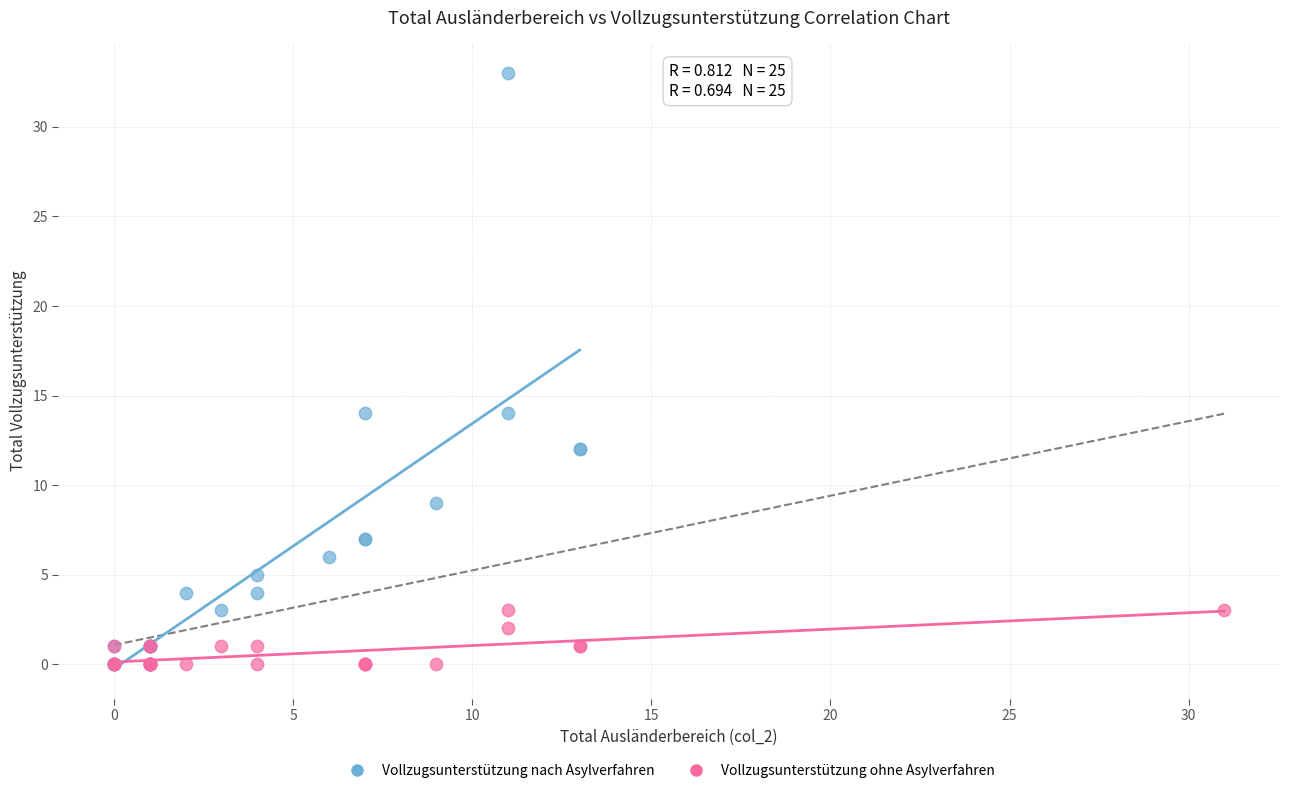

Which series reaches the maximum Y coordinate?

Vollzugsunterstützung nach Asylverfahren